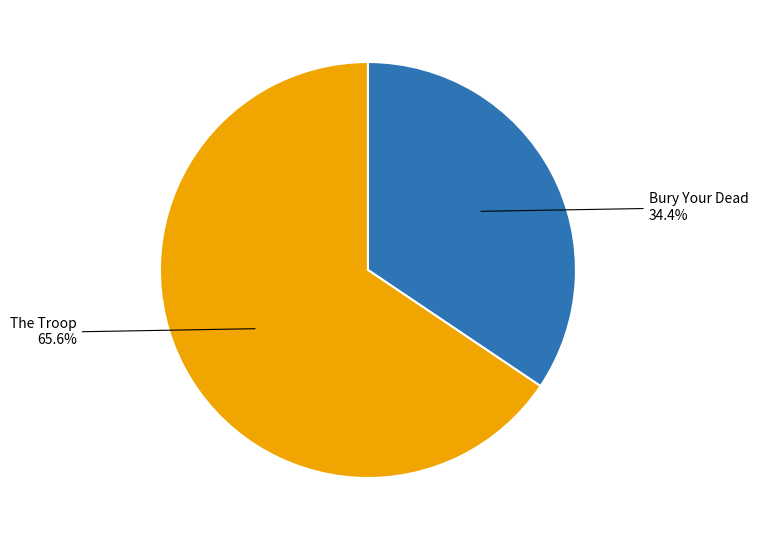

Is there a majority slice in this chart?

Yes